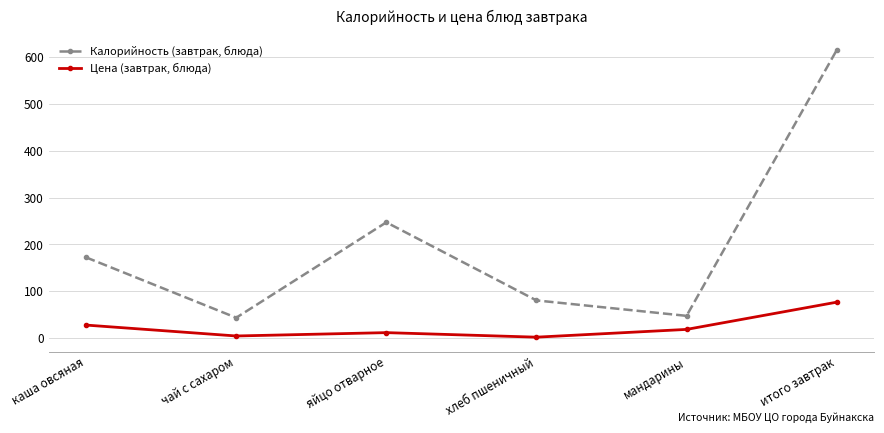

The value of Калорийность (завтрак, блюда) at яйцо отварное is 247.0. True or false?

True